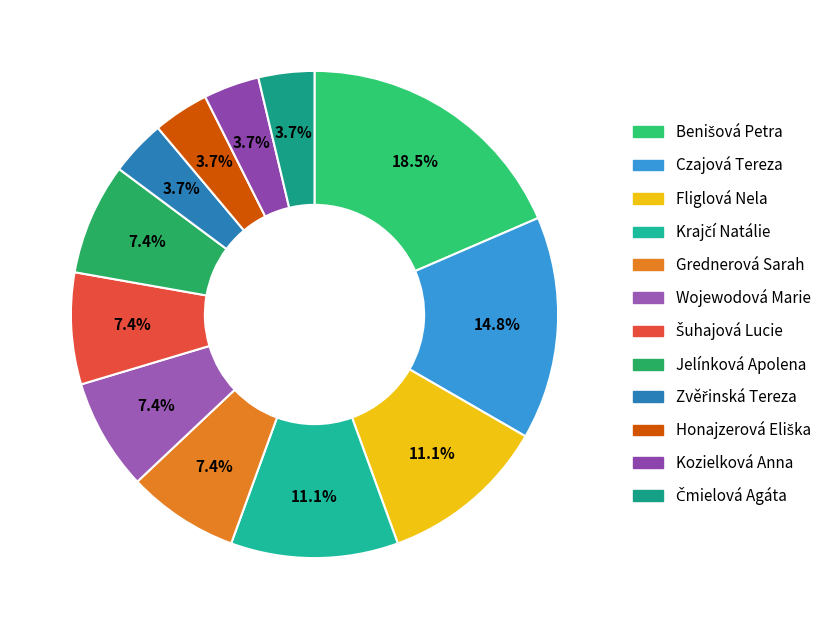

Does Zvěřinská Tereza represent more than half of the total?

No